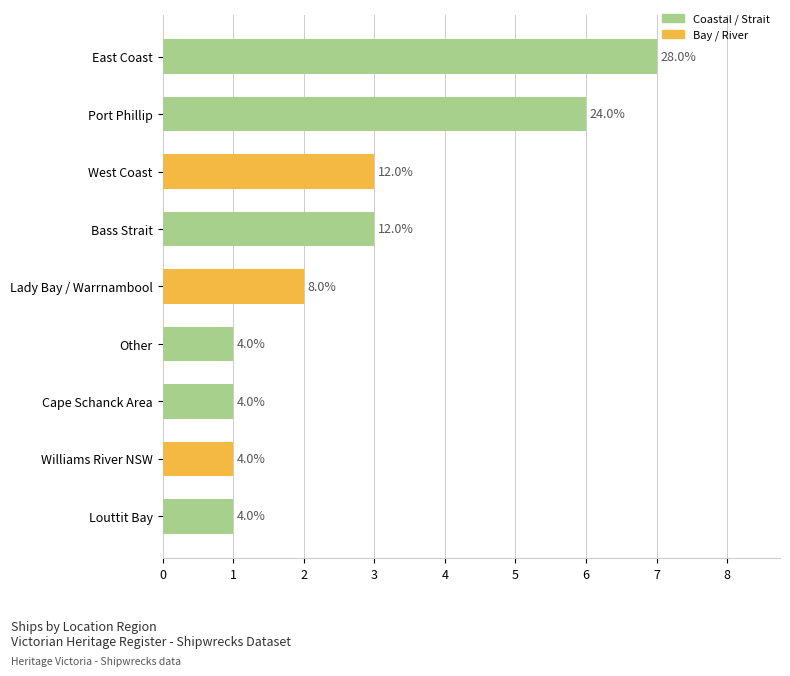

True or false: the data shows 3 at East Coast.

False